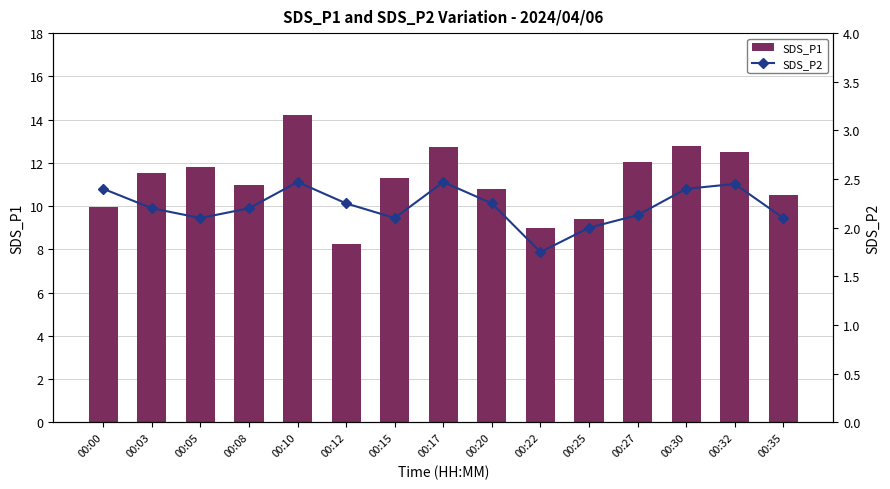

List the series in order of their peak value, lowest first.

SDS_P2, SDS_P1